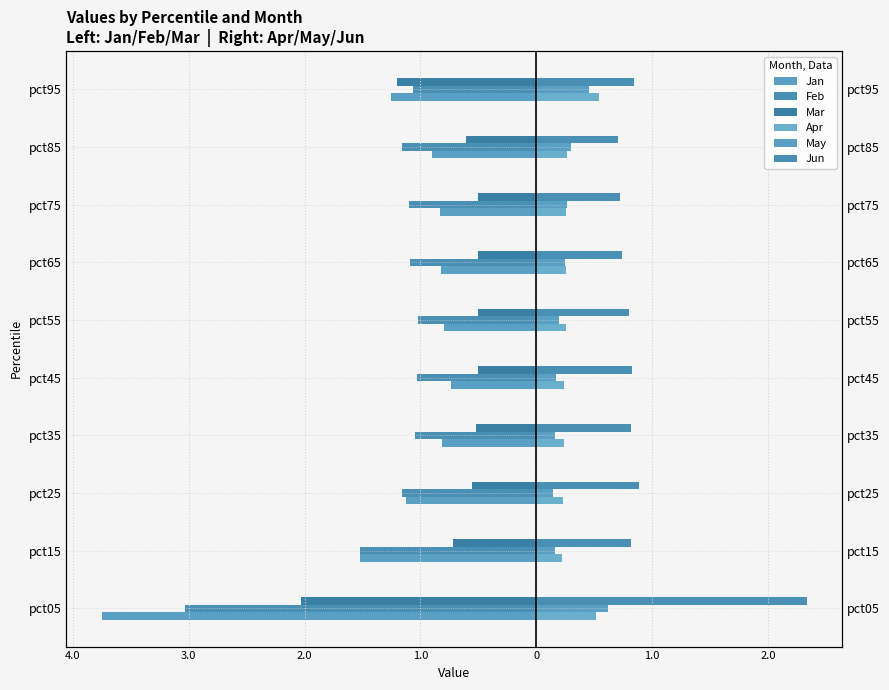

What is the maximum value for Jun?

2.3